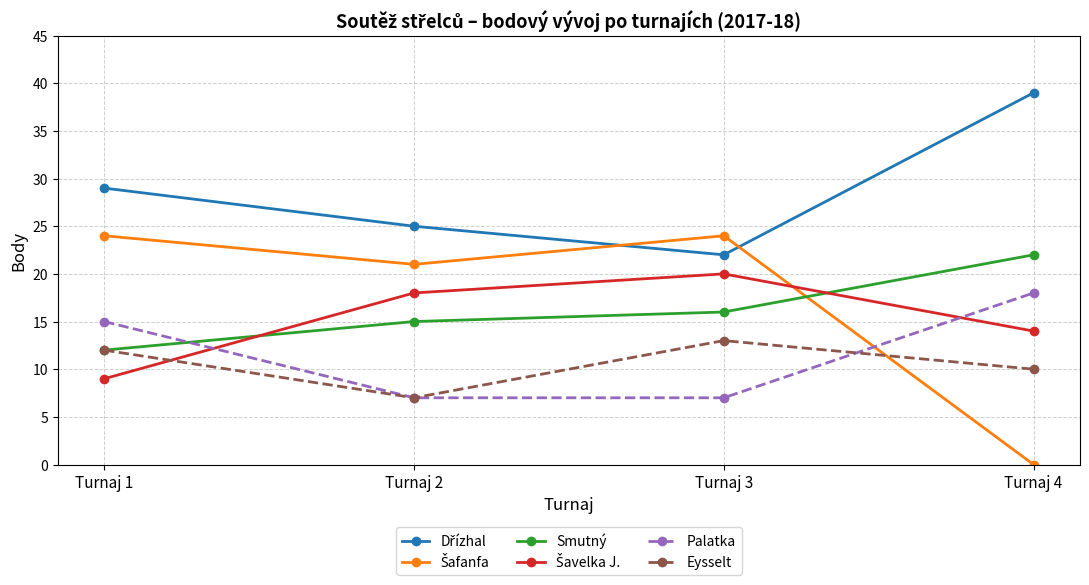

Is the value of Eysselt at Turnaj 4 greater than the value of Smutný at Turnaj 4?

No